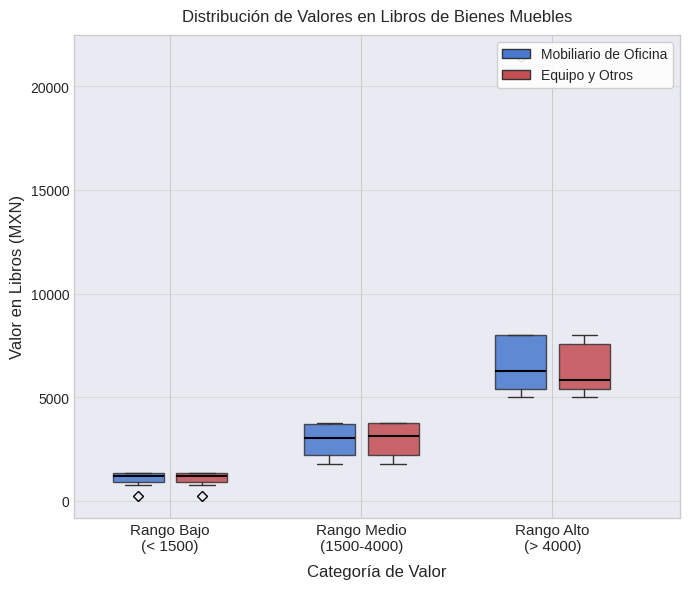

Where is the lower edge of the box for Rango Alto (> 4000) (Equipo y Otros) on the y-axis? The values are not printed on the chart, so give them approximately, as read against the axis.

5500